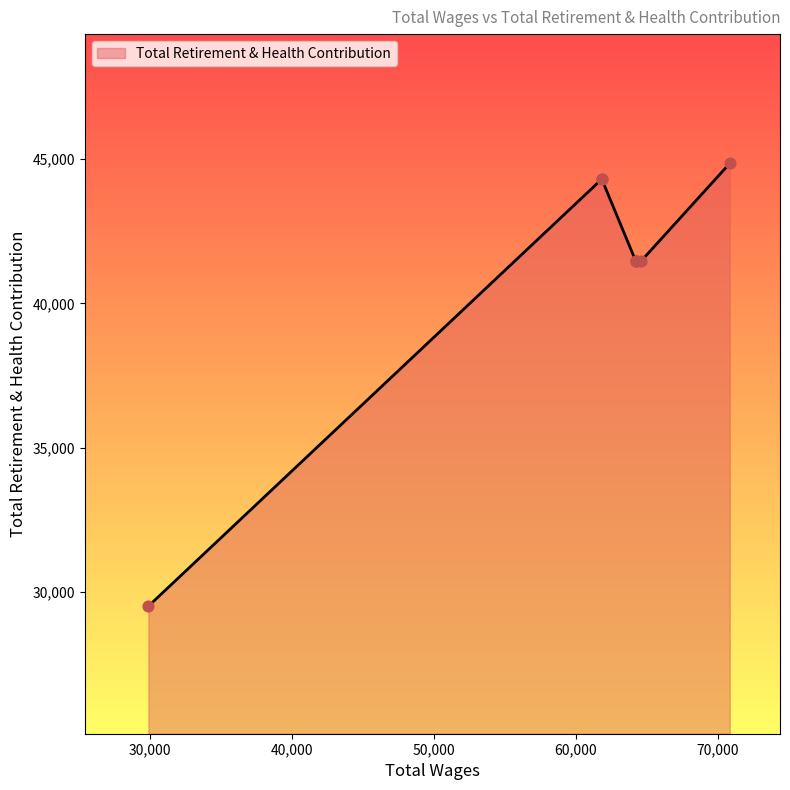

What is the change in value from 64218.0 to 29889.0?

-11970